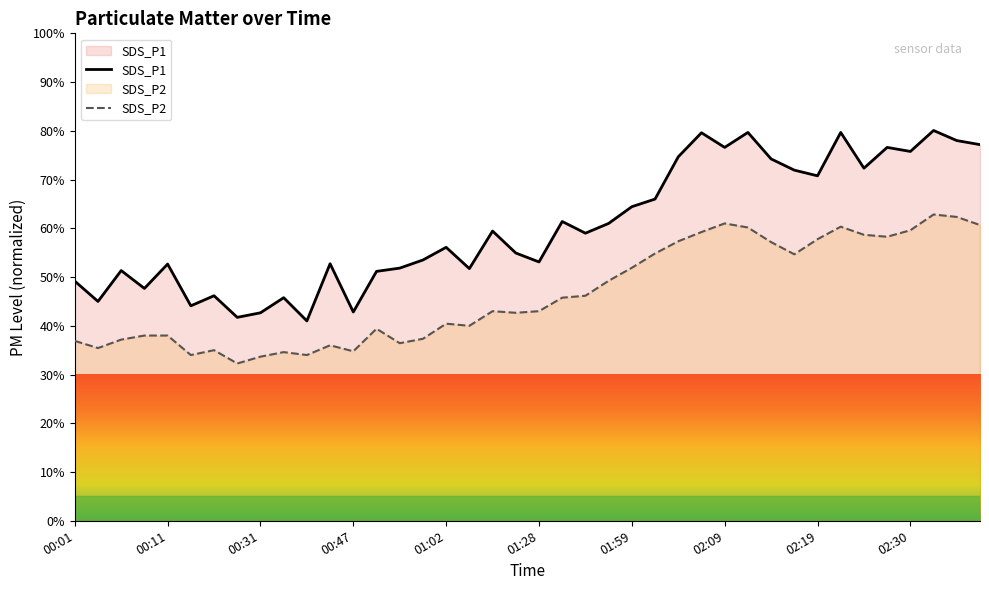

At 31, list the series in order from largest to smallest.

SDS_P1, SDS_P2